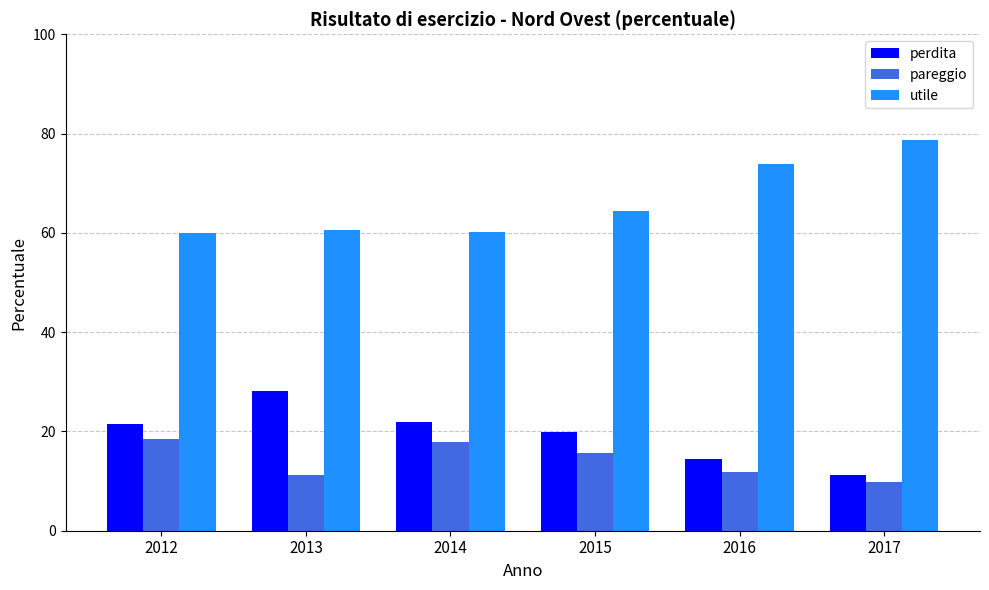

What is the lowest value of the utile series?

60.0